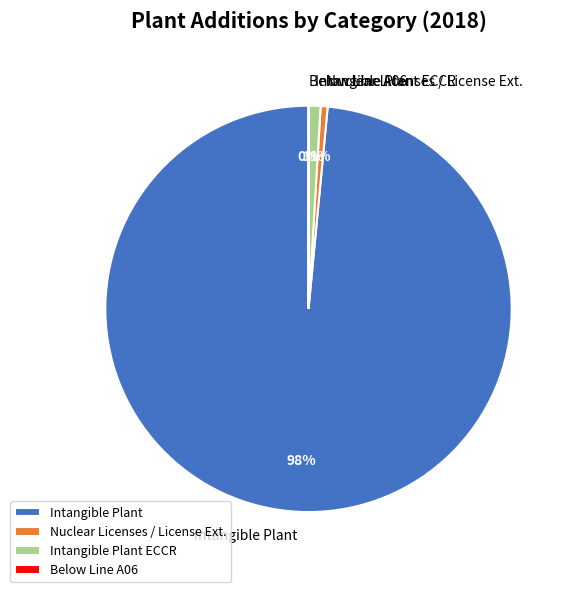

To the nearest percent, what is the difference between the largest and smallest slice percentages?

98%